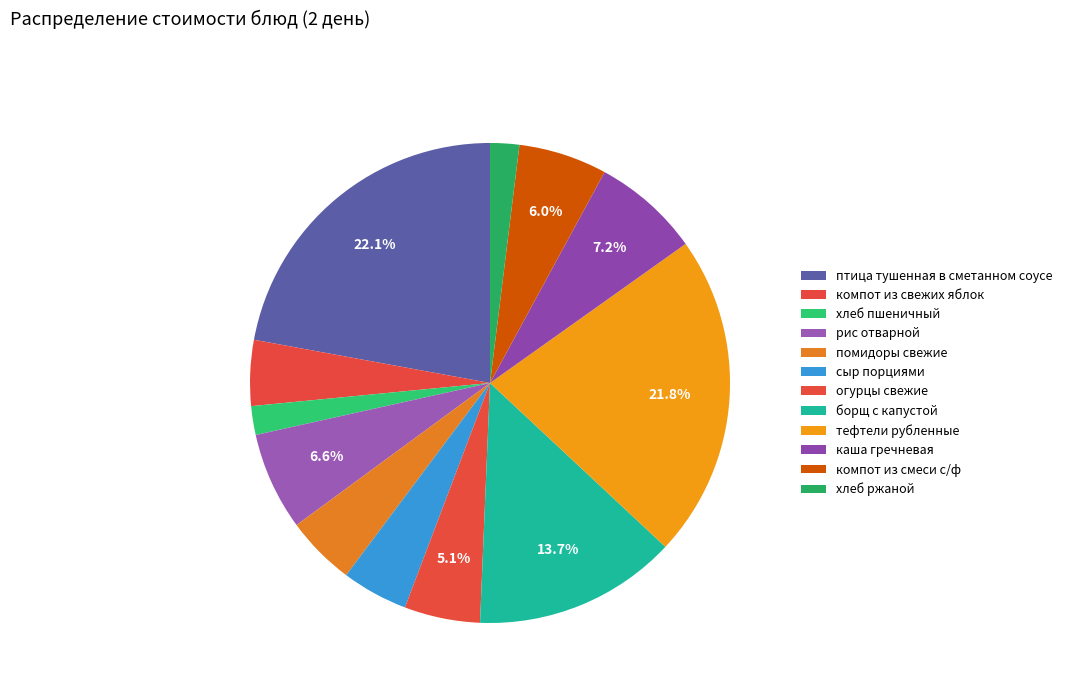

To the nearest percent, what is the average slice percentage?

8%